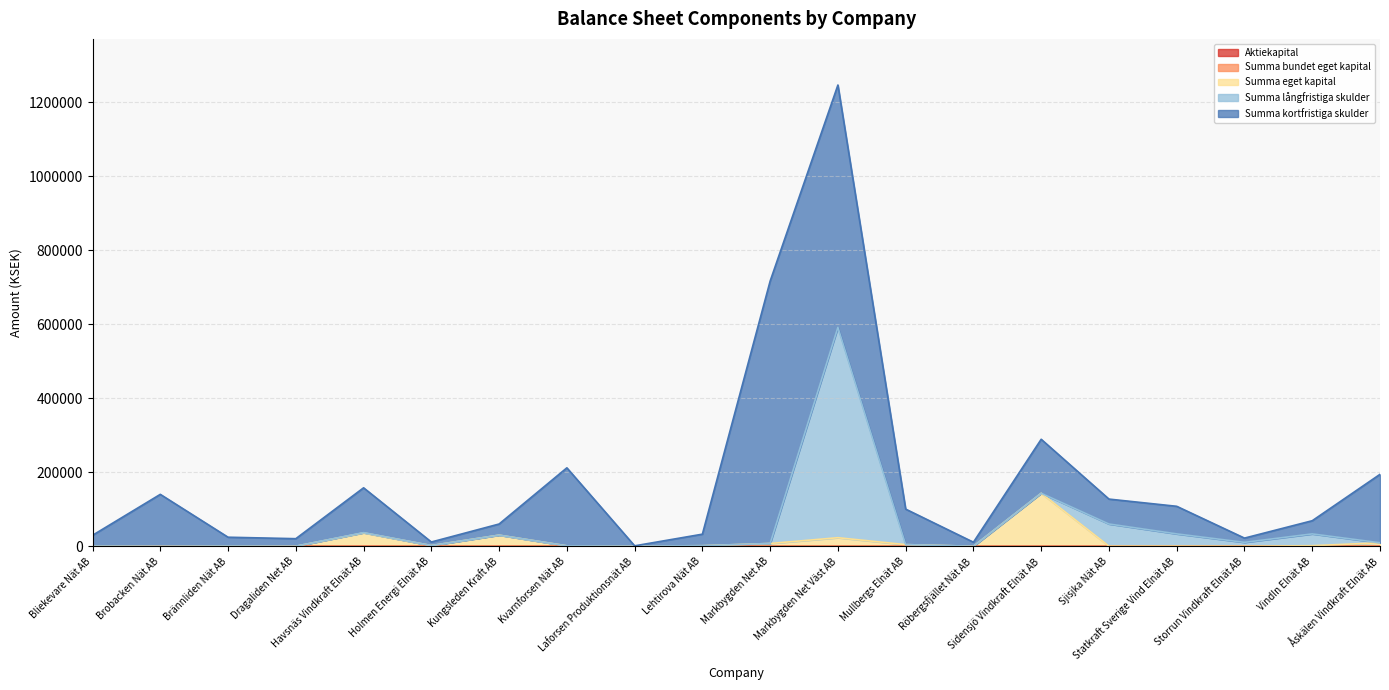

Is it true that Summa bundet eget kapital equals 200 at Laforsen Produktionsnät AB?

True